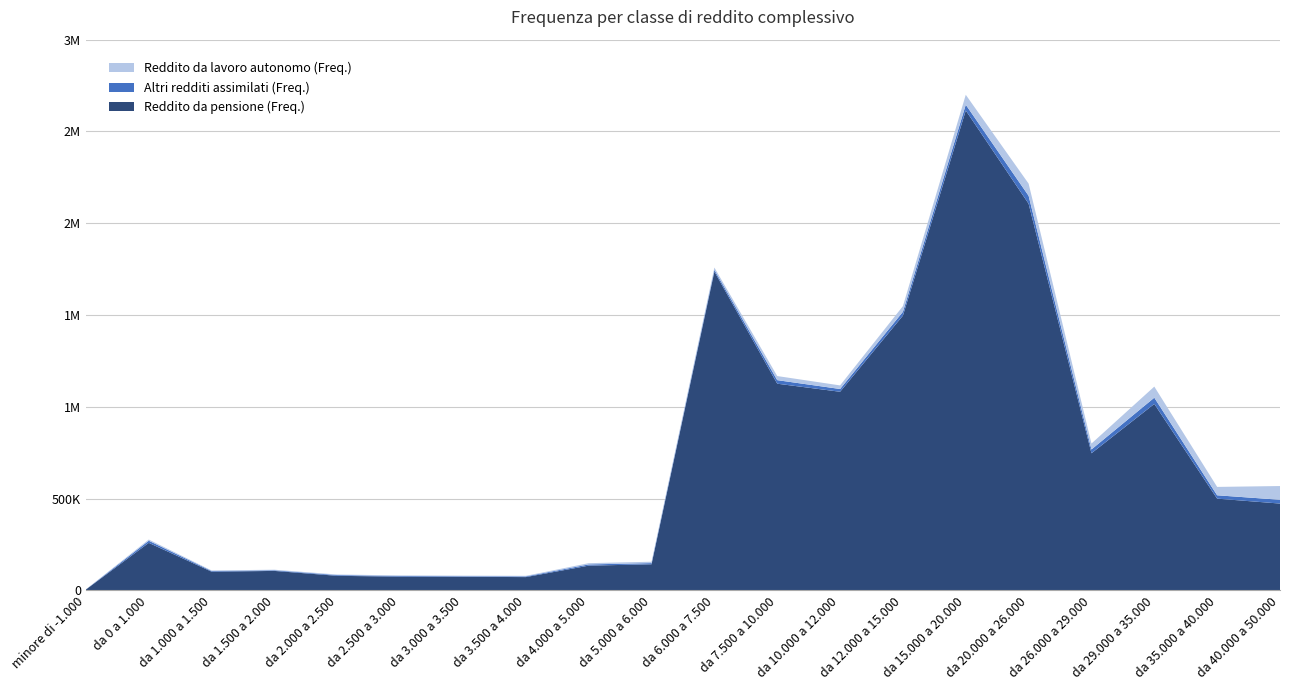

Reading left to right, transcribe all the data shown in this chart.

Reddito da pensione (Freq.): 5040	259383	102393	106482	79752	75272	74474	72841	135203	142647	1736945	1126230	1082246	1497068	2614236	2106424	747291	1016057	500147	473306
Altri redditi assimilati (Freq.): 362	11456	3747	3528	4076	3665	3114	3783	6599	6350	9815	19300	15119	20853	31490	43280	20806	33995	18249	20786
Reddito da lavoro autonomo (Freq.): 502	6541	2963	2975	3035	3134	2998	3116	6863	7497	12097	22338	19490	30829	54115	66167	32043	60280	45617	74697